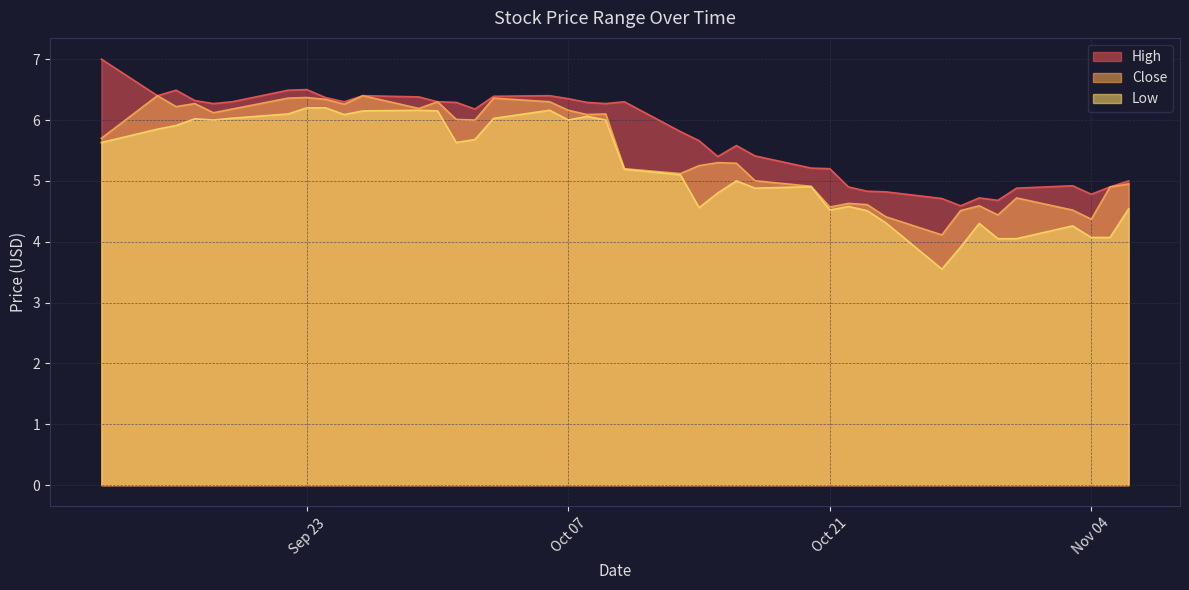

What is the greatest value displayed?

7.0